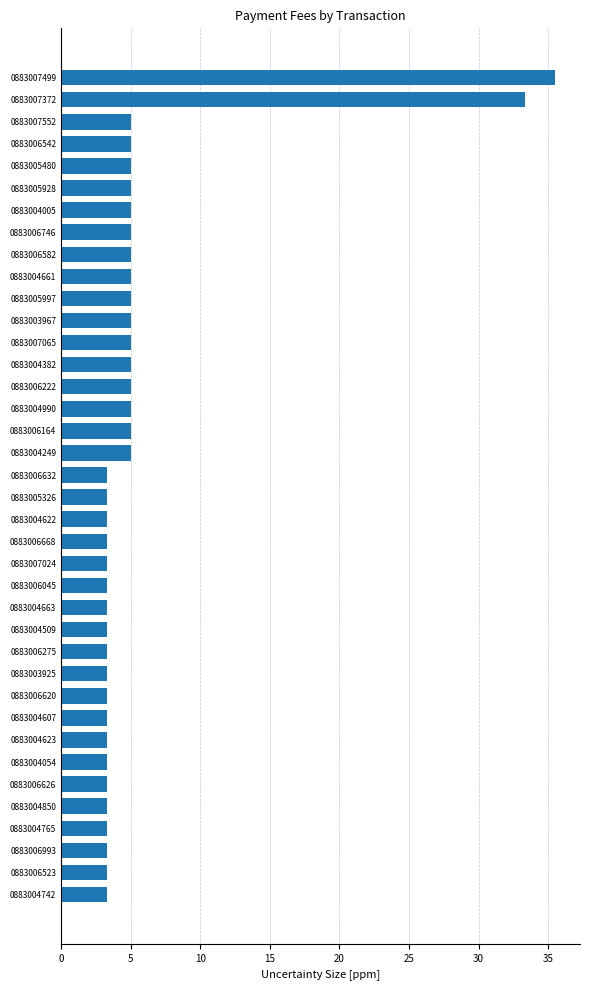

What is the maximum value shown in the chart?

35.5